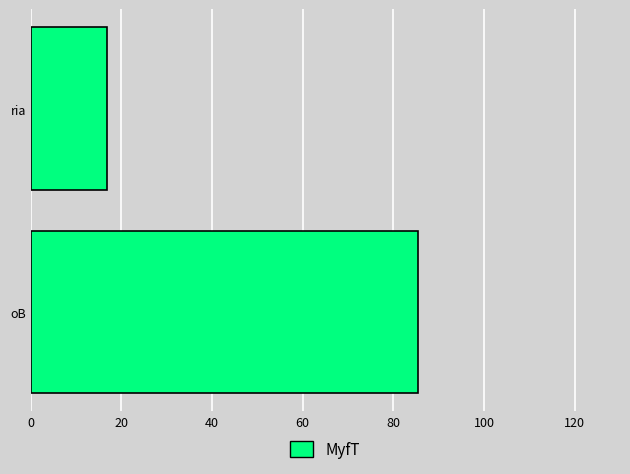

What is the average value?

51.2